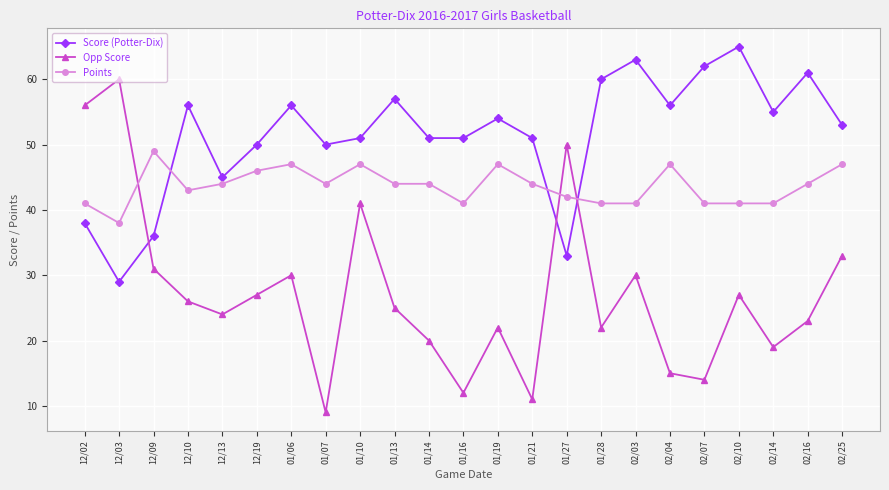

What is the difference between the maximum and minimum values in the Points series?

11